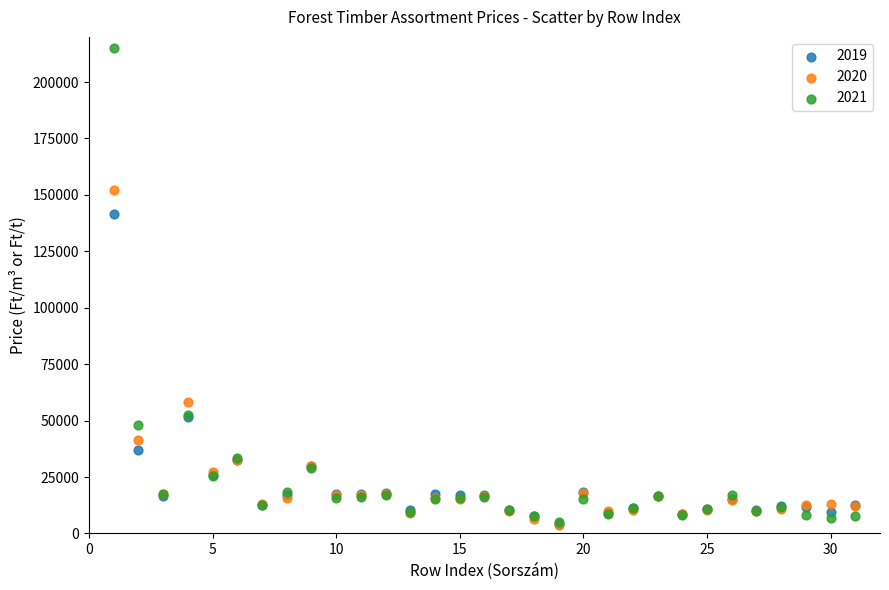

Which series has the widest spread of Y values?

2021